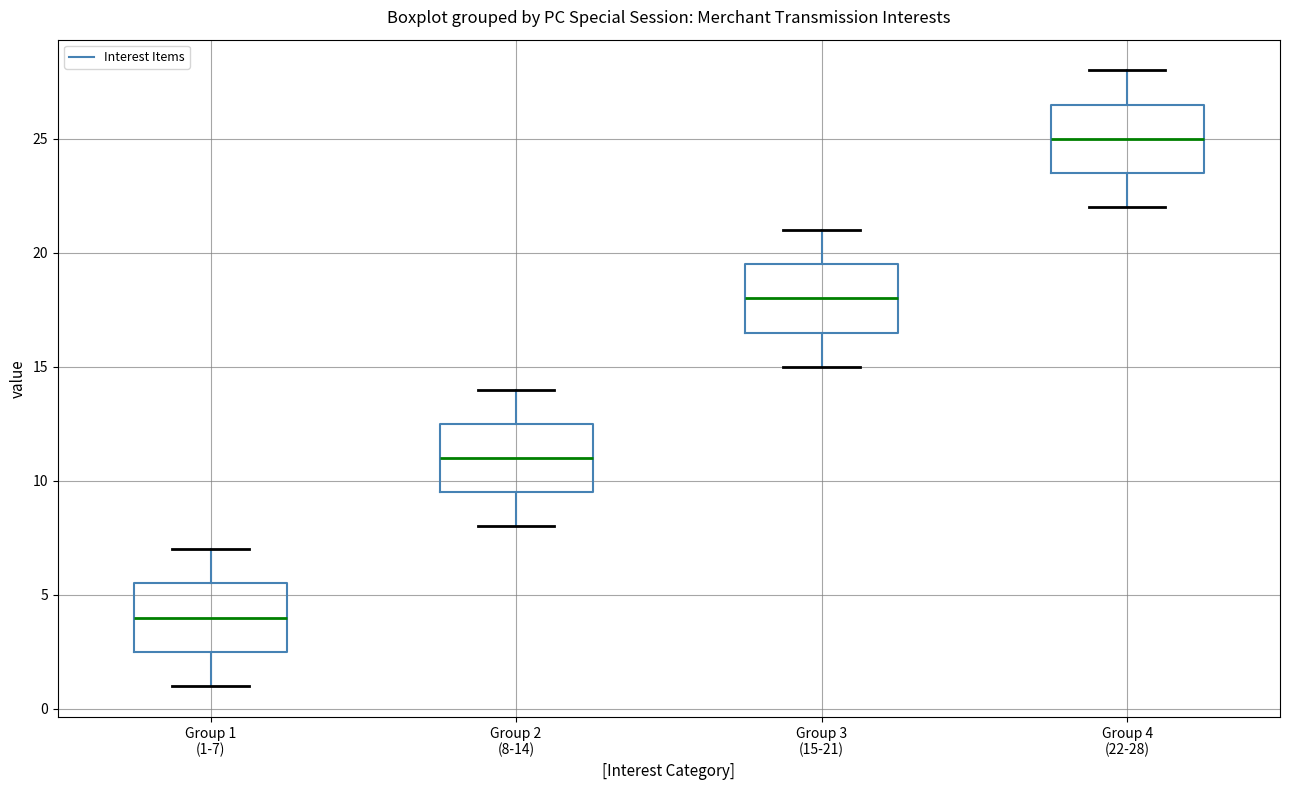

Reading left to right, read every box against the y-axis: the position of its median line, the range the box covers, and the ends of its whiskers. The values are not printed on the chart, so give them approximately, as read against the axis.

Group 1 (1-7): median 4.0, box 2.5 to 5.5, whiskers 1.0 to 7.0
Group 2 (8-14): median 11.0, box 9.5 to 12.5, whiskers 8.0 to 14.0
Group 3 (15-21): median 18.0, box 16.5 to 19.5, whiskers 15.0 to 21.0
Group 4 (22-28): median 25.0, box 23.5 to 26.5, whiskers 22.0 to 28.0